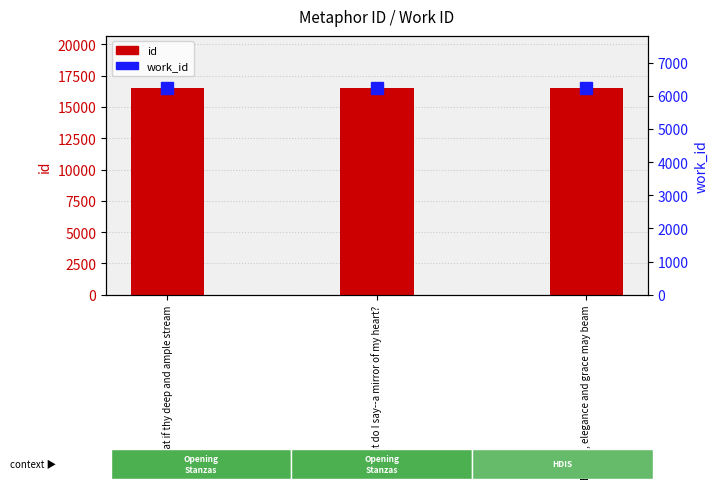

What is the average value of the work_id series?

6243